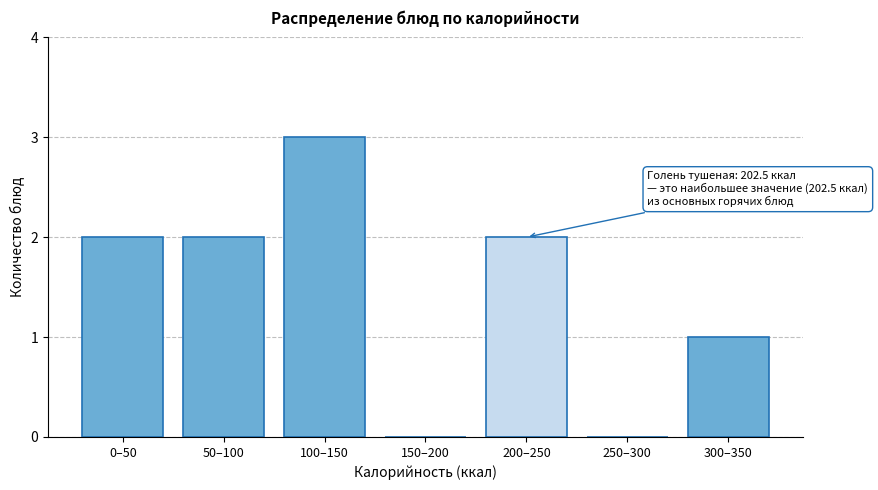

Reading left to right, transcribe all the data shown in this chart.

0–50=2	50–100=2	100–150=3	150–200=0	200–250=2	250–300=0	300–350=1